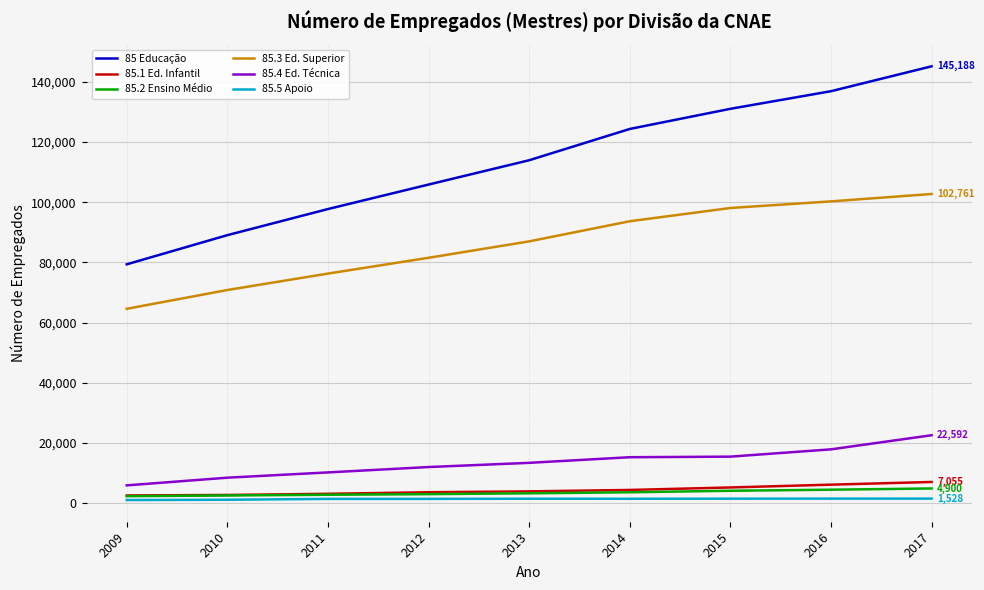

What is the difference between the 85.4 Ed. Técnica values at 2015 and 2010?

6992